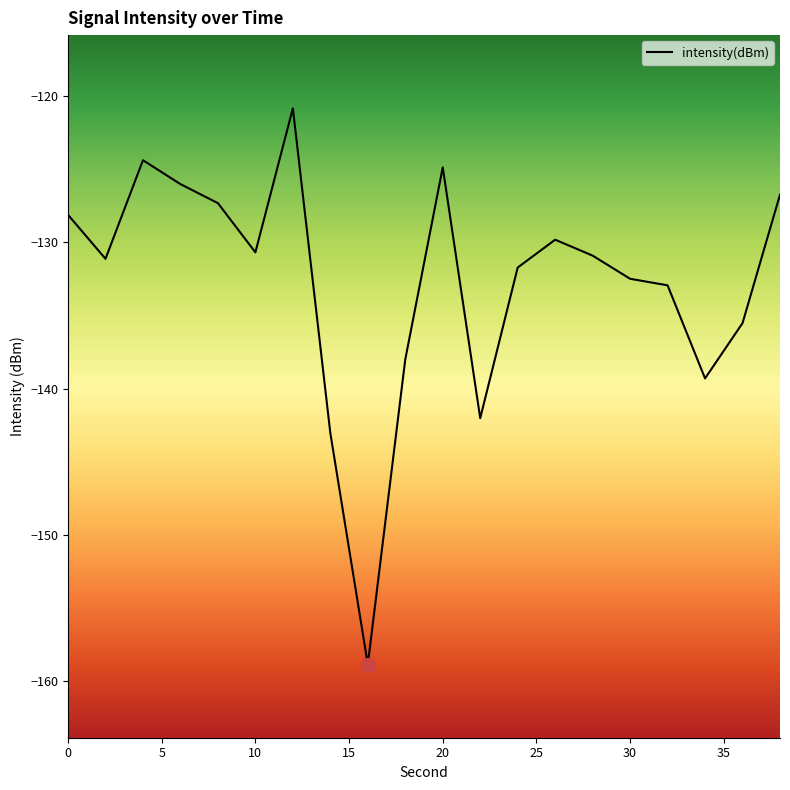

What is the maximum value shown in the chart?

-120.8